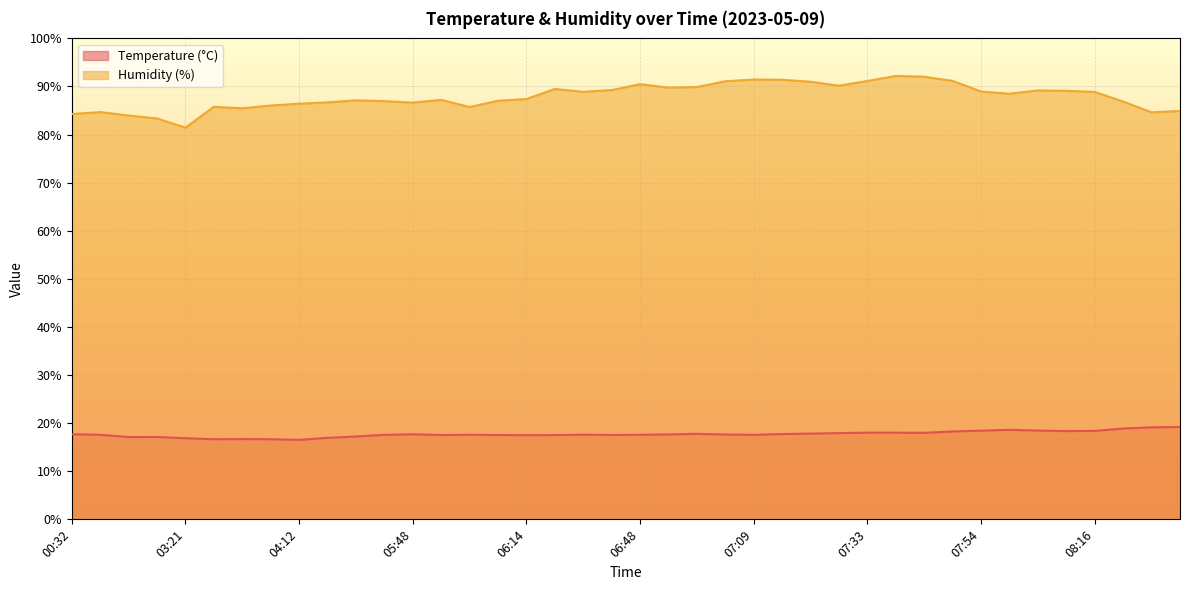

Reading right to left, list all the values displayed in this chart.

Temperature (°C): 08:47=19.2	08:44=19.1	08:41=18.9	08:16=18.4	08:13=18.4	08:04=18.5	07:57=18.6	07:54=18.4	07:51=18.3	07:44=18.0	07:36=18.0	07:33=18.0	07:19=17.9	07:16=17.8	07:12=17.7	07:09=17.6	07:03=17.6	06:57=17.8	06:51=17.7	06:48=17.6	06:37=17.5	06:34=17.6	06:31=17.5	06:14=17.5	06:11=17.5	05:58=17.6	05:50=17.5	05:48=17.7	05:44=17.6	05:04=17.2	04:43=16.9	04:12=16.5	04:09=16.7	04:07=16.7	04:02=16.7	03:21=16.9	02:56=17.1	02:46=17.1	01:06=17.6	00:32=17.7
Humidity (%): 08:47=84.9	08:44=84.6	08:41=86.9	08:16=88.9	08:13=89.1	08:04=89.2	07:57=88.5	07:54=89.0	07:51=91.2	07:44=92.0	07:36=92.2	07:33=91.2	07:19=90.2	07:16=91.0	07:12=91.4	07:09=91.5	07:03=91.1	06:57=89.9	06:51=89.8	06:48=90.5	06:37=89.3	06:34=88.9	06:31=89.5	06:14=87.4	06:11=87.0	05:58=85.7	05:50=87.2	05:48=86.7	05:44=87.0	05:04=87.1	04:43=86.7	04:12=86.4	04:09=86.0	04:07=85.5	04:02=85.8	03:21=81.5	02:56=83.3	02:46=84.0	01:06=84.7	00:32=84.3